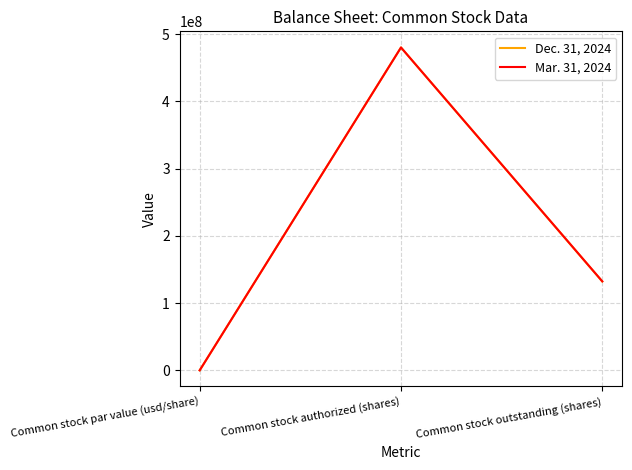

True or false: Mar. 31, 2024 has a value of 785147954 at Common stock authorized (shares).

False